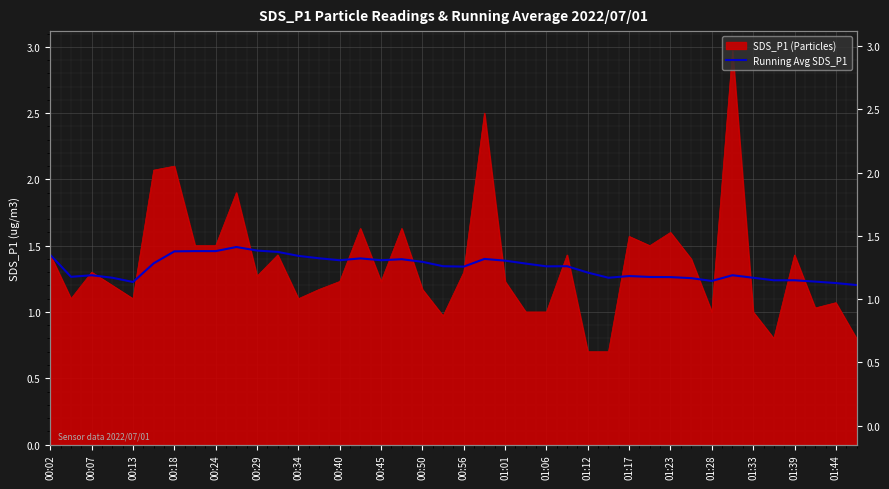

What is the change in value from 00:40 to 24?

-0.1